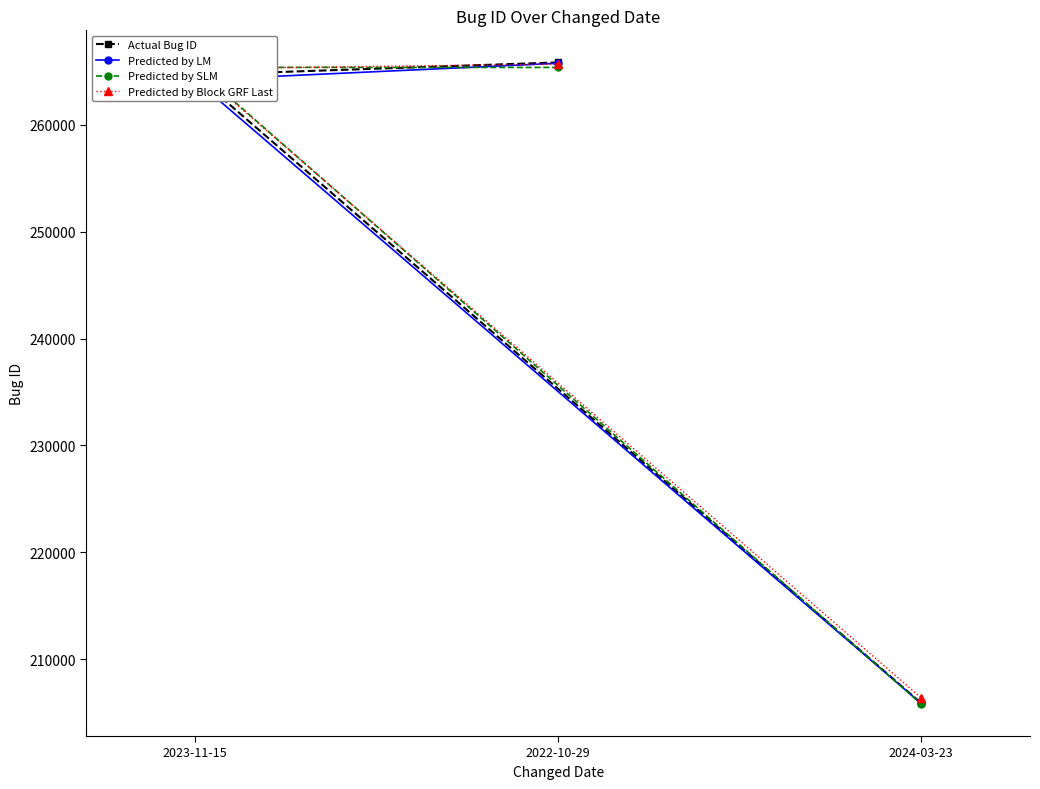

What is the value of the Predicted by Block GRF Last point at the 2nd from the left?

265237